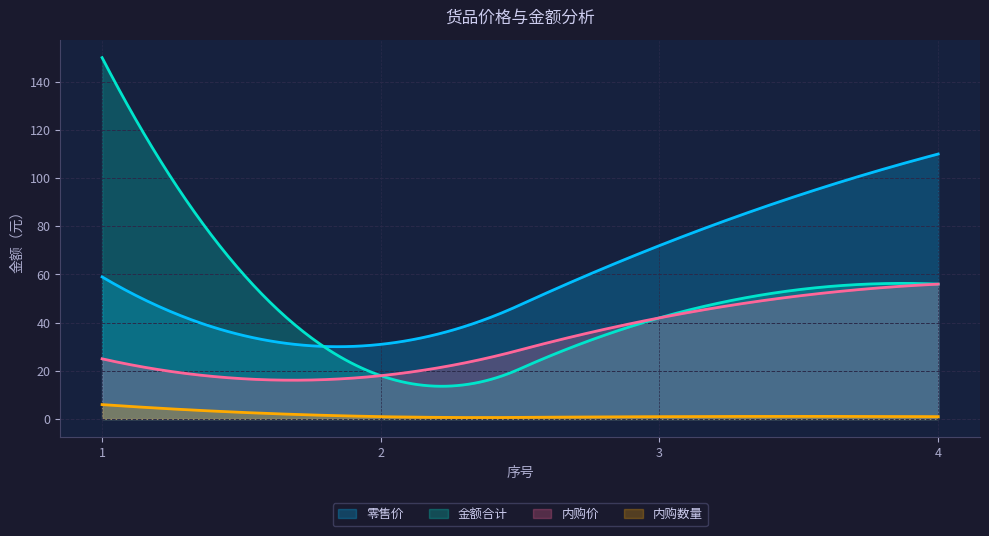

Reading left to right, what are all the values shown in this chart?

零售价: 59	31	72	110
内购价: 25	18	42	56
金额合计: 150	18	42	56
内购数量: 6	1	1	1